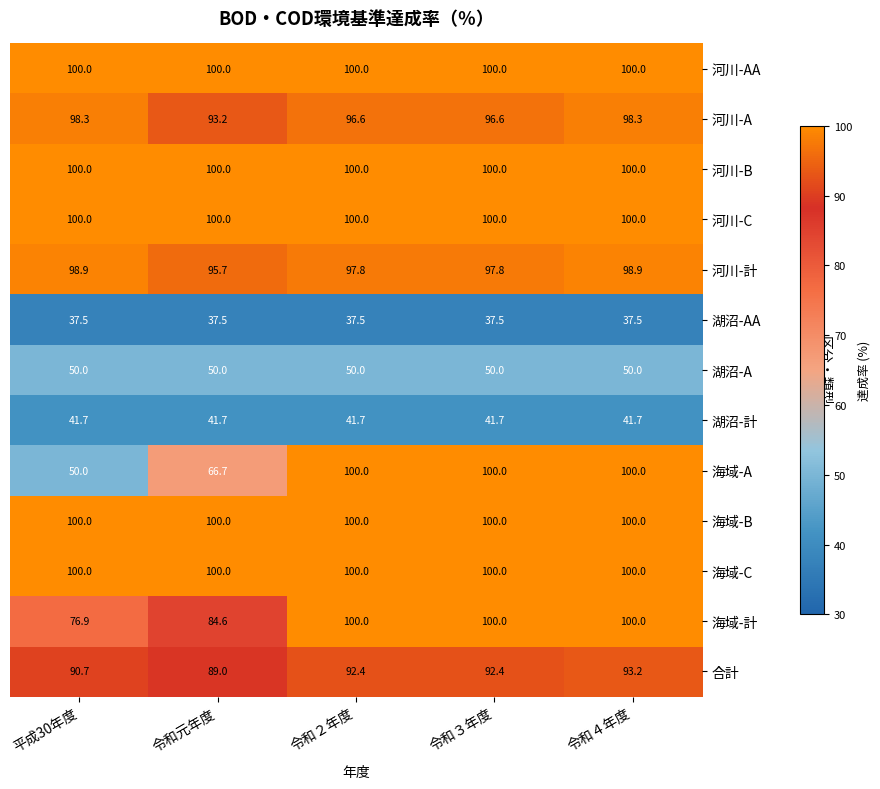

What is the minimum value shown in the chart?

37.5